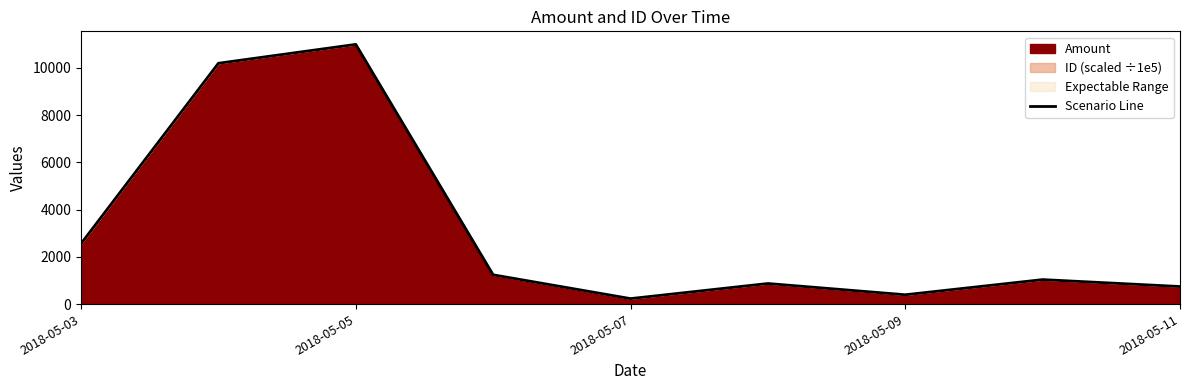

The chart shows a value of 744.1 at 2018-05-11. True or false?

True